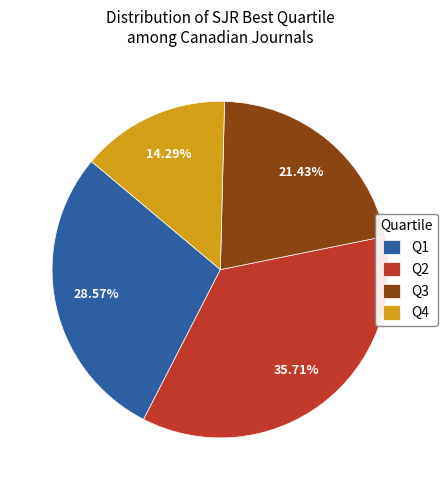

How many slices are in this pie chart?

4